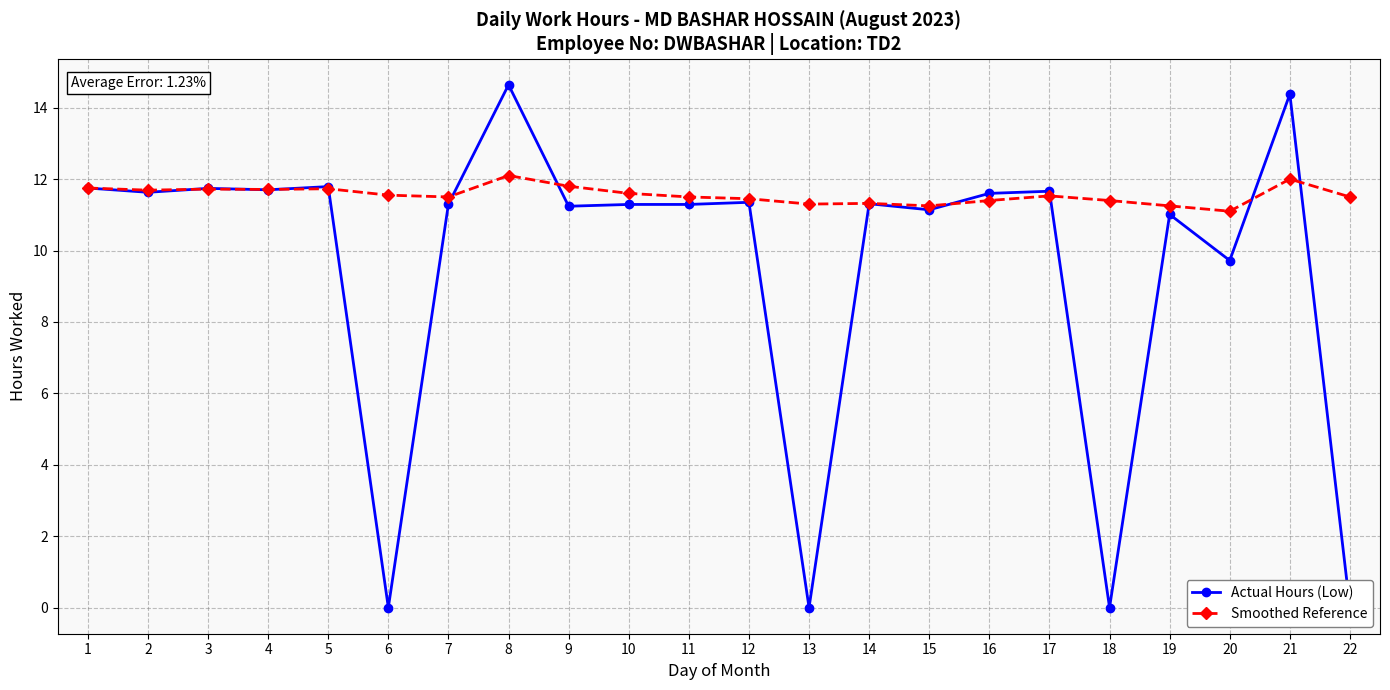

What is the value of the Smoothed Reference point at the 10th from the left?

11.6